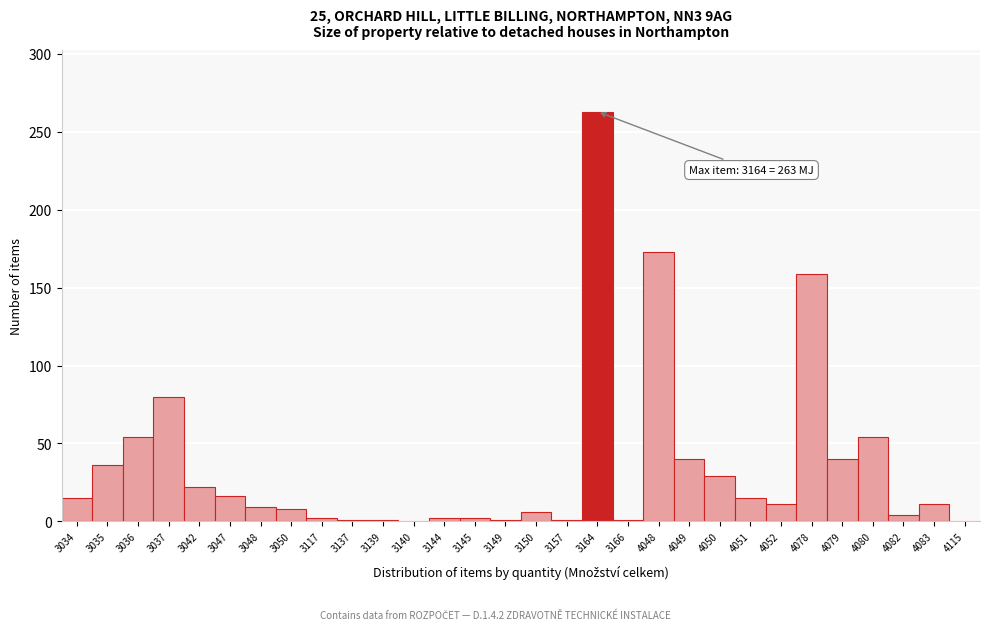

What is the sum of all values?

1056